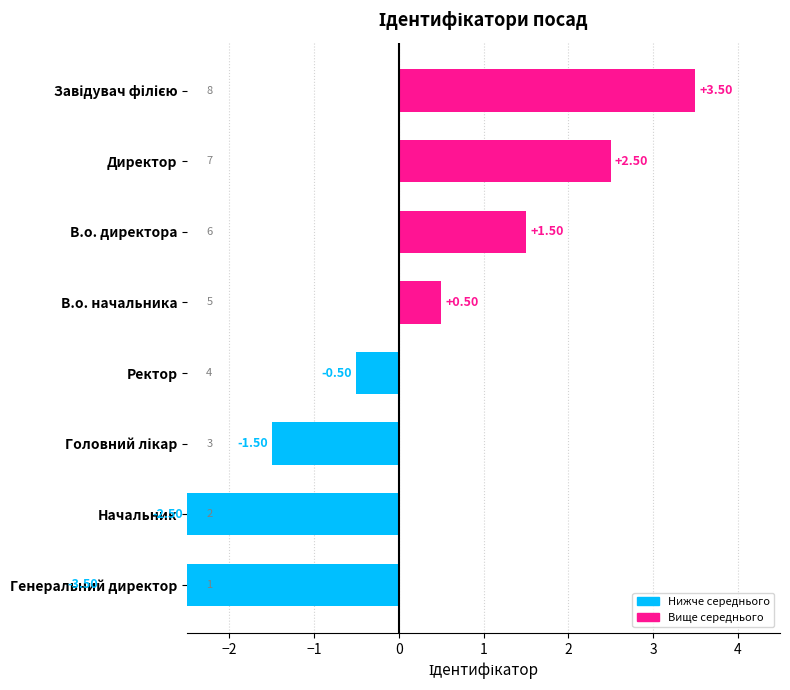

What is the minimum value shown in the chart?

-3.5